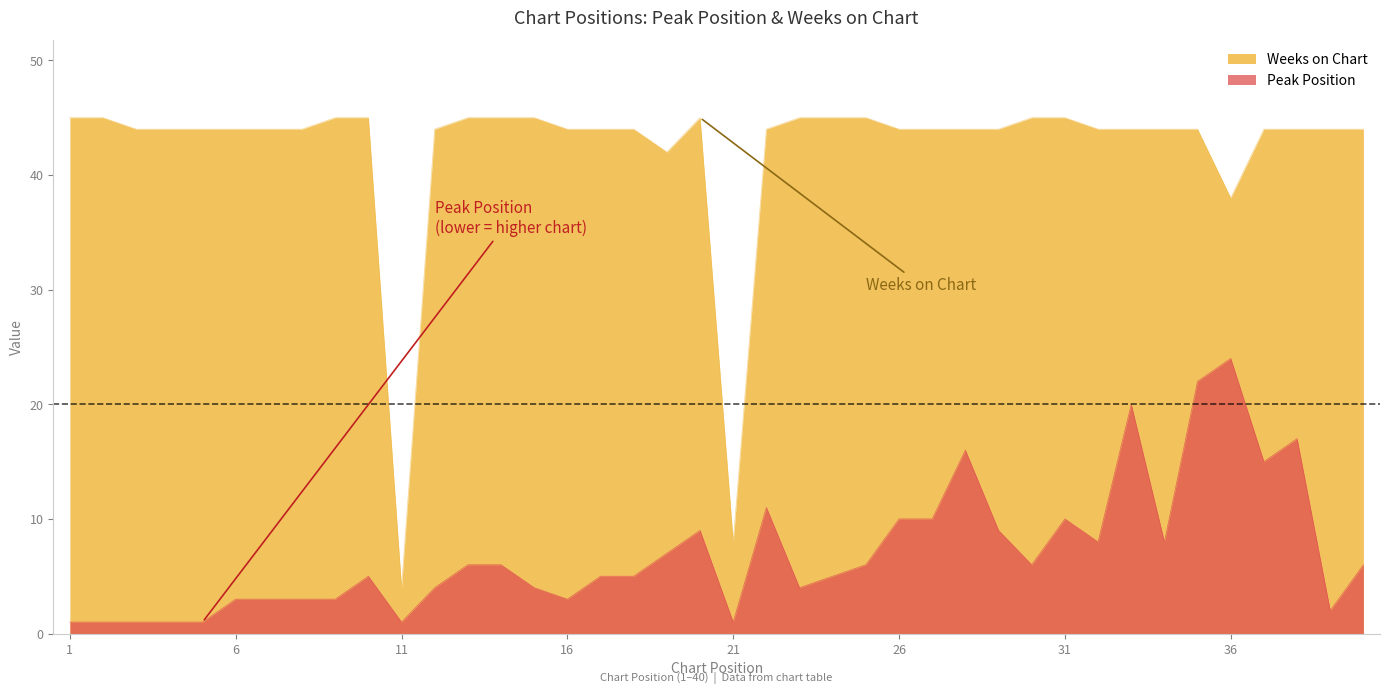

What is the total value across all series at 40?

50